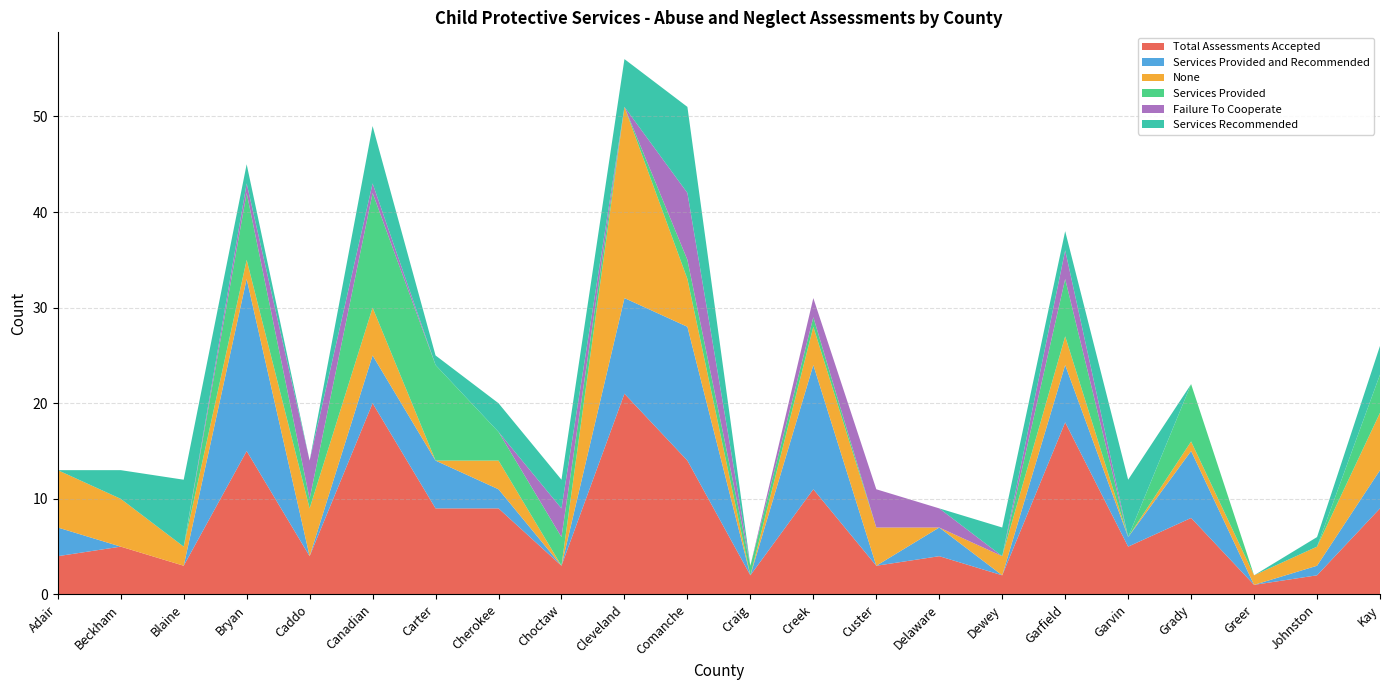

Reading right to left, extract all data points from this chart.

Total Assessments Accepted: Kay=9	Johnston=2	Greer=1	Grady=8	Garvin=5	Garfield=18	Dewey=2	Delaware=4	Custer=3	Creek=11	Craig=2	Comanche=14	Cleveland=21	Choctaw=3	Cherokee=9	Carter=9	Canadian=20	Caddo=4	Bryan=15	Blaine=3	Beckham=5	Adair=4
Services Provided and Recommended: Kay=4	Johnston=1	Greer=0	Grady=7	Garvin=1	Garfield=6	Dewey=0	Delaware=3	Custer=0	Creek=13	Craig=0	Comanche=14	Cleveland=10	Choctaw=0	Cherokee=2	Carter=5	Canadian=5	Caddo=0	Bryan=18	Blaine=0	Beckham=0	Adair=3
None: Kay=6	Johnston=2	Greer=1	Grady=1	Garvin=0	Garfield=3	Dewey=2	Delaware=0	Custer=4	Creek=4	Craig=0	Comanche=5	Cleveland=20	Choctaw=0	Cherokee=3	Carter=0	Canadian=5	Caddo=5	Bryan=2	Blaine=2	Beckham=5	Adair=6
Services Provided: Kay=4	Johnston=0	Greer=0	Grady=6	Garvin=0	Garfield=6	Dewey=0	Delaware=0	Custer=0	Creek=1	Craig=1	Comanche=2	Cleveland=0	Choctaw=3	Cherokee=3	Carter=10	Canadian=12	Caddo=1	Bryan=7	Blaine=0	Beckham=0	Adair=0
Failure To Cooperate: Kay=0	Johnston=0	Greer=0	Grady=0	Garvin=0	Garfield=3	Dewey=0	Delaware=2	Custer=4	Creek=2	Craig=0	Comanche=7	Cleveland=0	Choctaw=3	Cherokee=0	Carter=0	Canadian=1	Caddo=4	Bryan=1	Blaine=0	Beckham=0	Adair=0
Services Recommended: Kay=3	Johnston=1	Greer=0	Grady=0	Garvin=6	Garfield=2	Dewey=3	Delaware=0	Custer=0	Creek=0	Craig=0	Comanche=9	Cleveland=5	Choctaw=3	Cherokee=3	Carter=1	Canadian=6	Caddo=0	Bryan=2	Blaine=7	Beckham=3	Adair=0